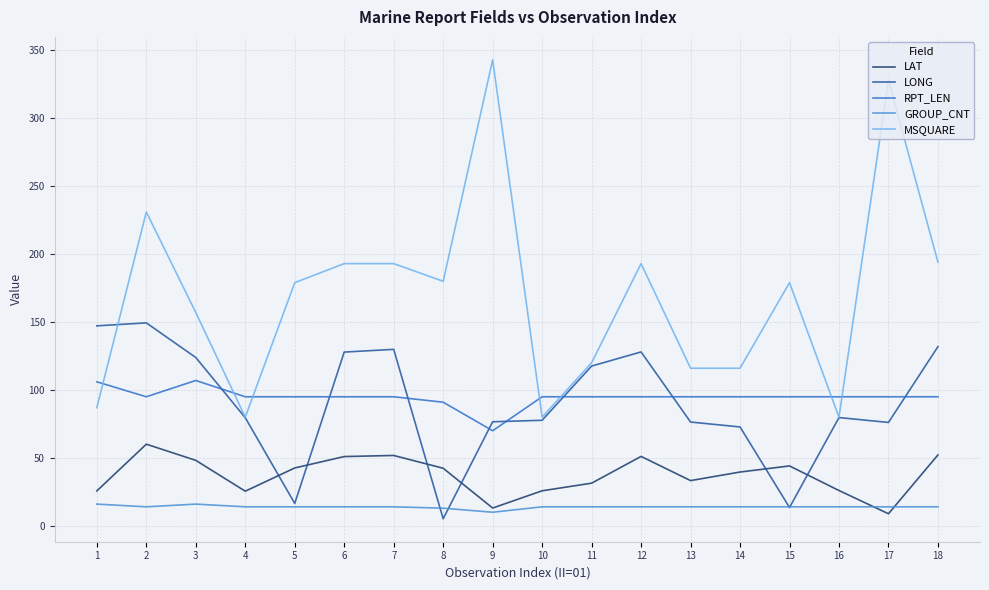

How many times do LONG and LAT cross each other?

6